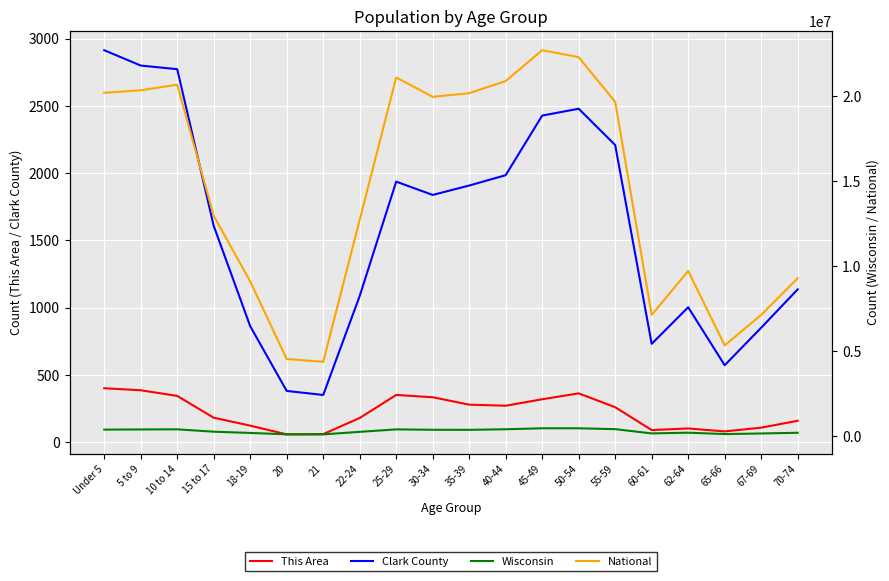

True or false: Wisconsin has more than 2 points higher than both neighbors.

True